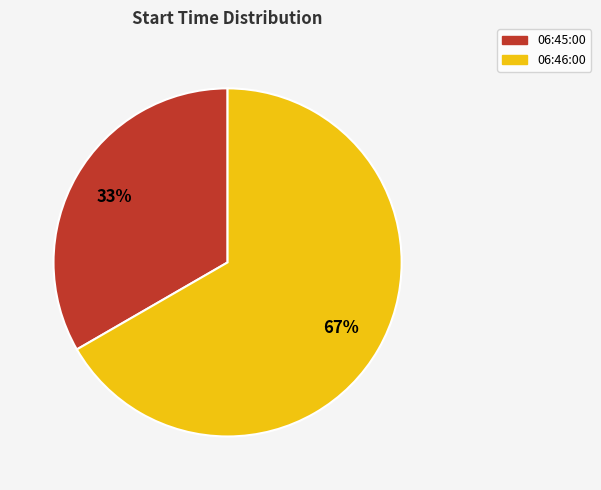

Rank the categories by value from highest to lowest.

06:46:00, 06:45:00